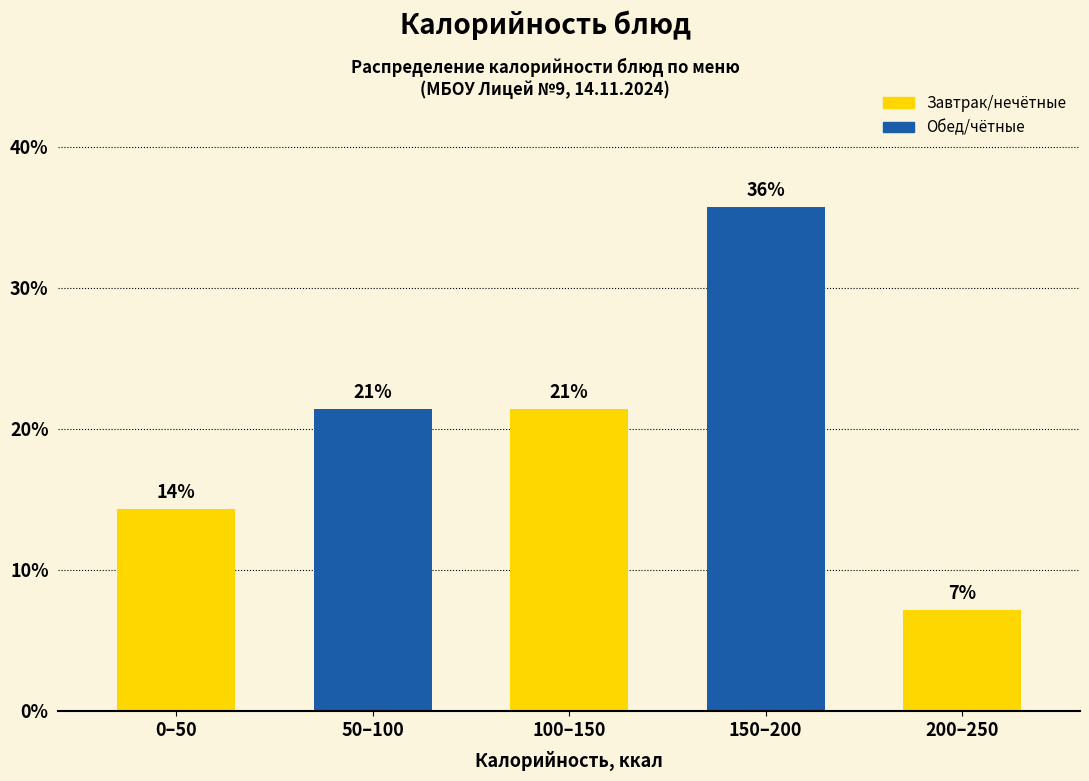

Are the bars horizontal?

No